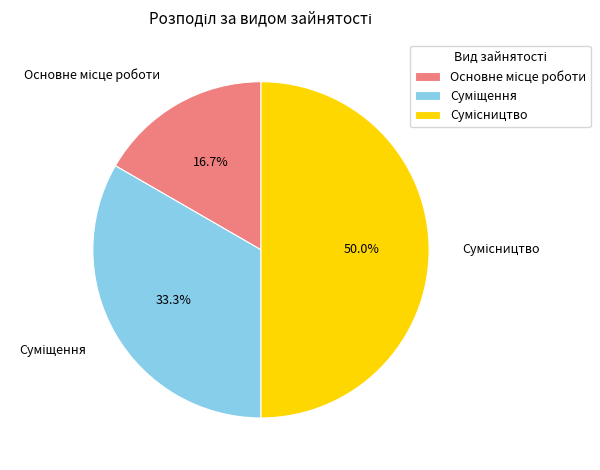

How many segments does this pie chart have?

3